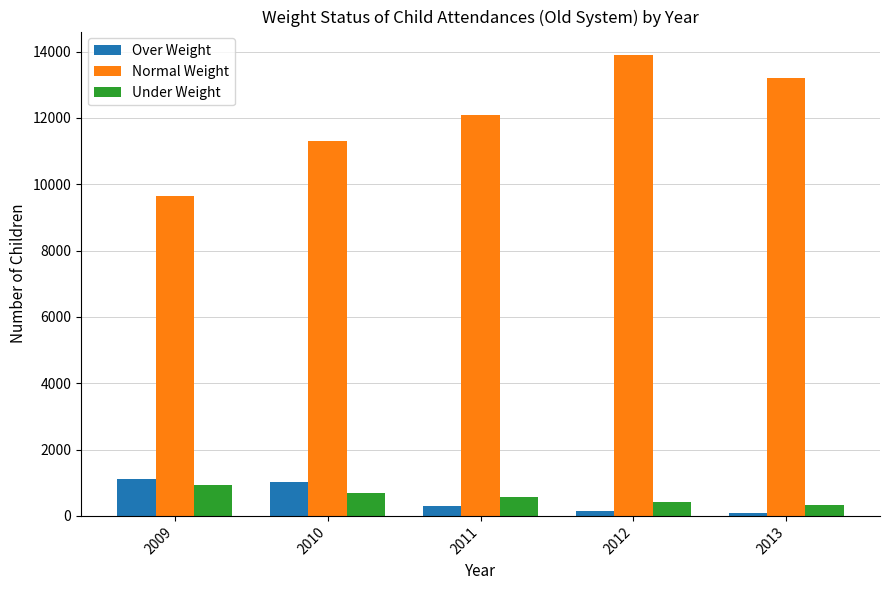

Reading right to left, what are all the values shown in this chart?

Over Weight: 90	156	311	1010	1116
Normal Weight: 13216	13908	12076	11310	9643
Under Weight: 322	429	578	702	938